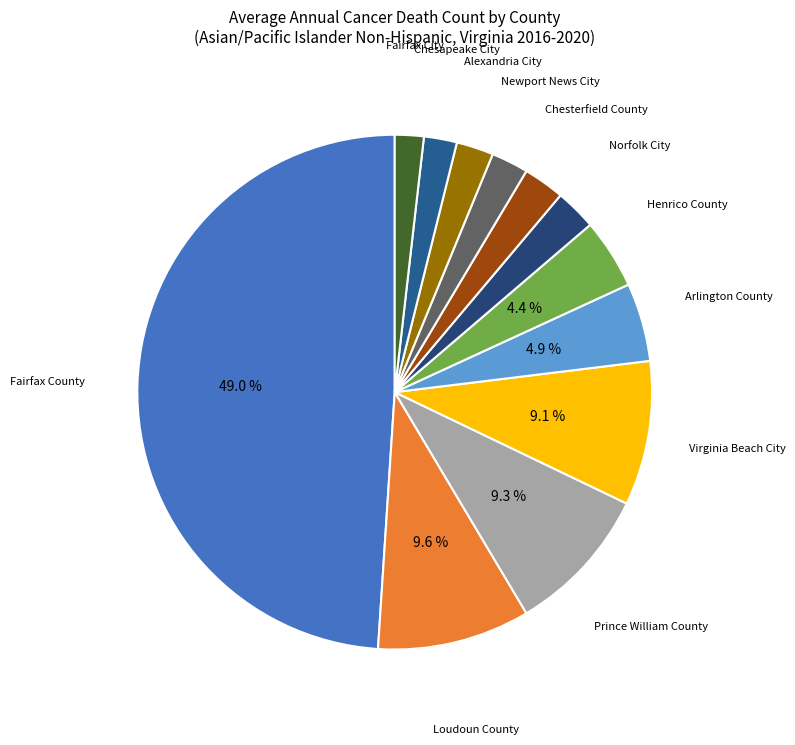

Combined, what portion of the pie is Arlington County and Prince William County?

14.2%